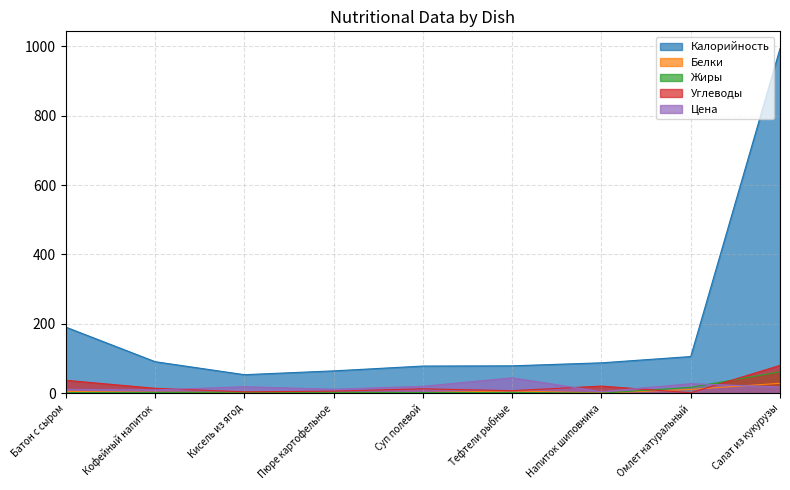

At which label does Цена reach its minimum?

Напиток шиповника